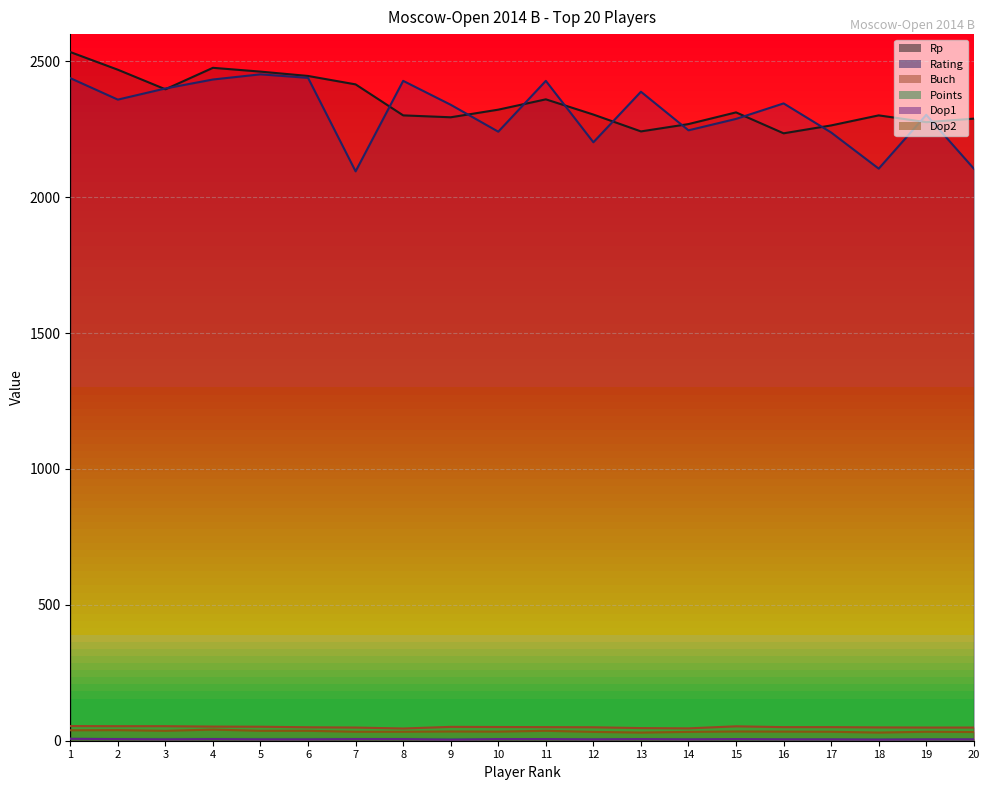

True or false: Rp has more than 0 interior local peaks.

True